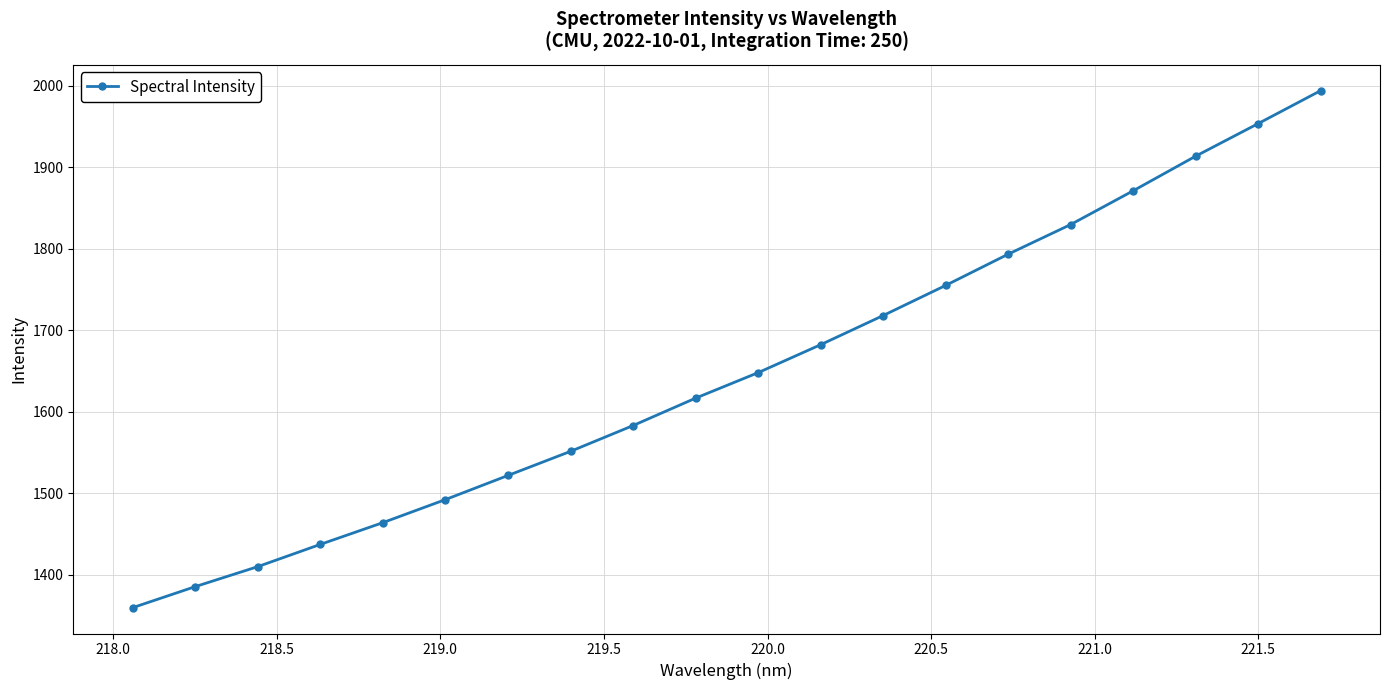

What is the minimum value shown in the chart?

1359.6